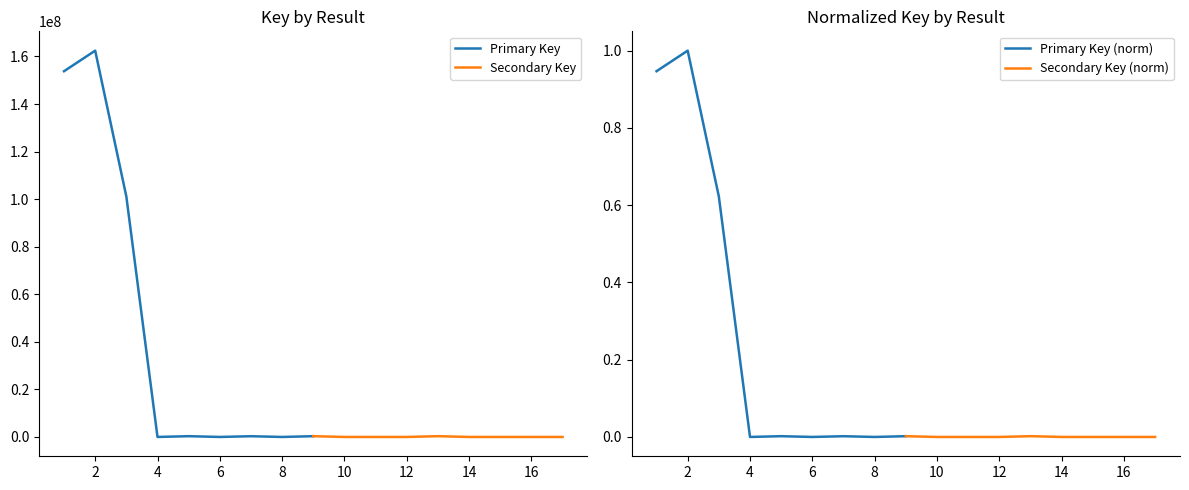

True or false: Primary Key has a value of 112138.8 at 8.

False